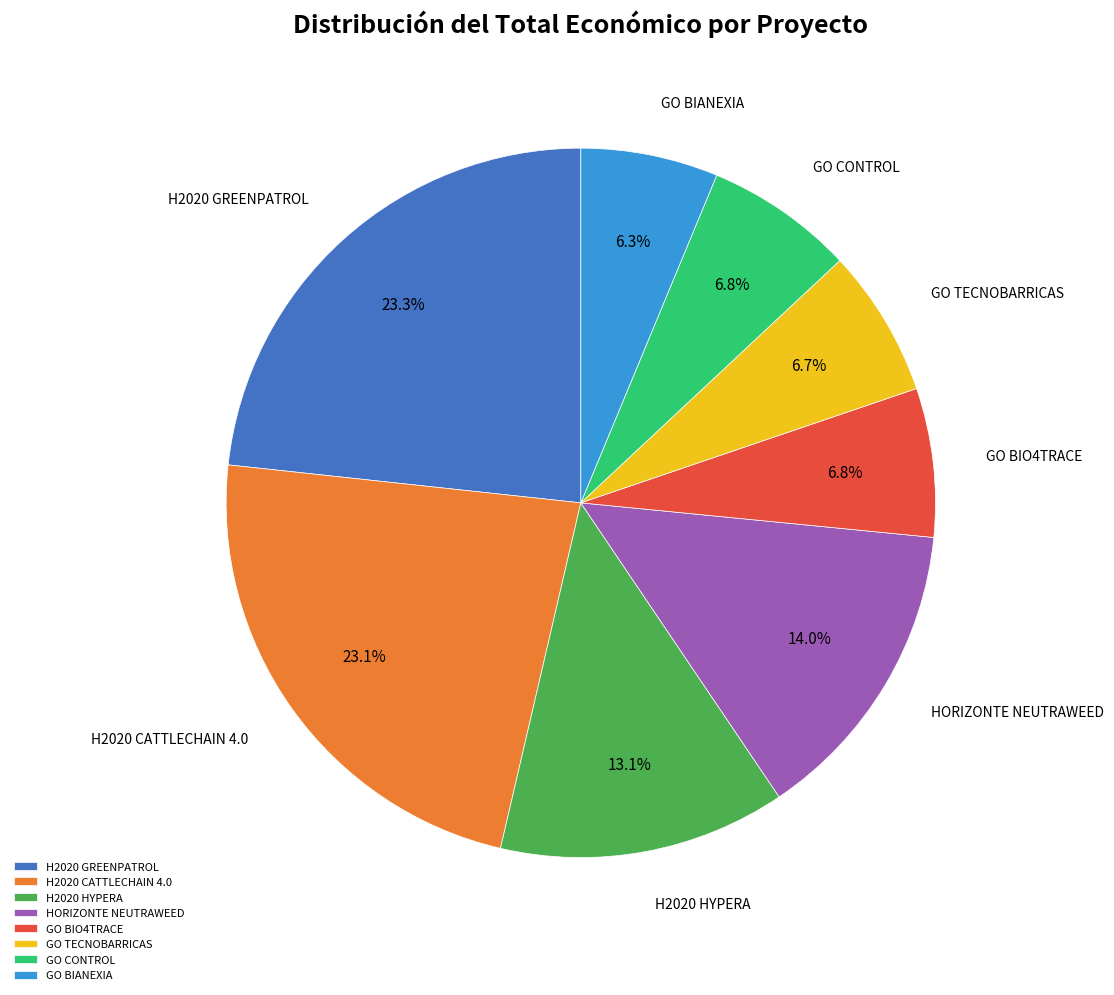

Between GO BIO4TRACE and GO BIANEXIA, which is larger?

GO BIO4TRACE